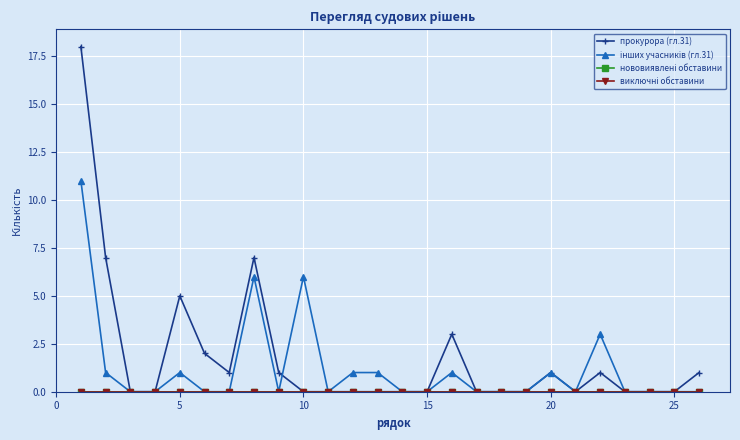

At how many categories does at least one series exceed 12?

1